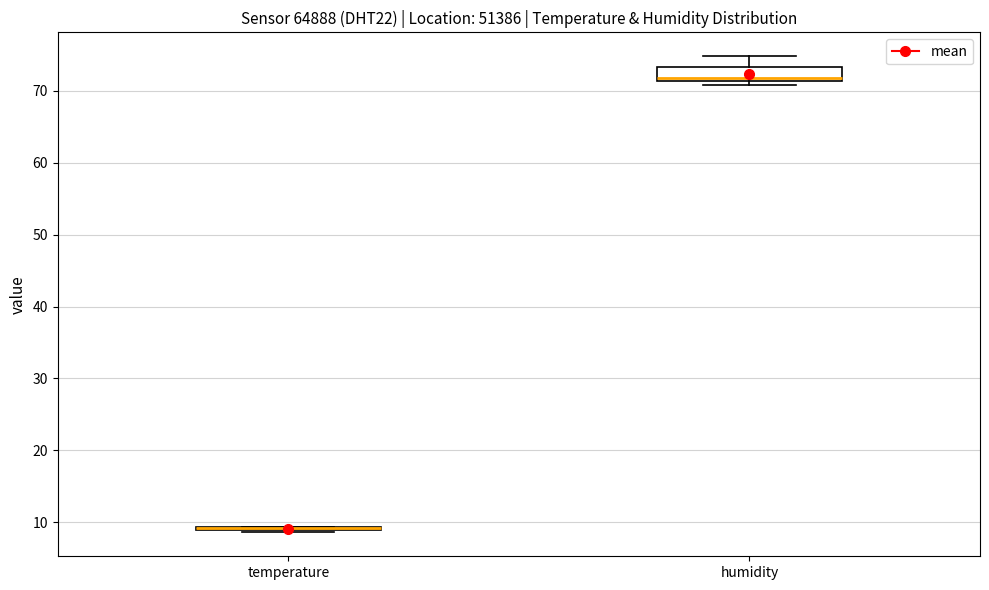

Reading left to right, read every box against the y-axis: the position of its median line, the range the box covers, and the ends of its whiskers. The values are not printed on the chart, so give them approximately, as read against the axis.

temperature: box collapsed to a line at 9, whiskers 9 to 9
humidity: median 72, box 71 to 73, whiskers 71 (just below the box's lower edge) to 75